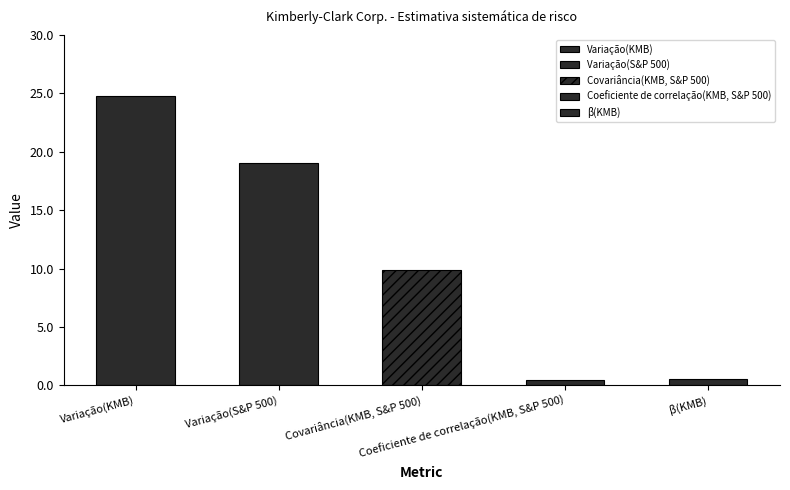

What is the value of the 3rd bar from the left?

9.9